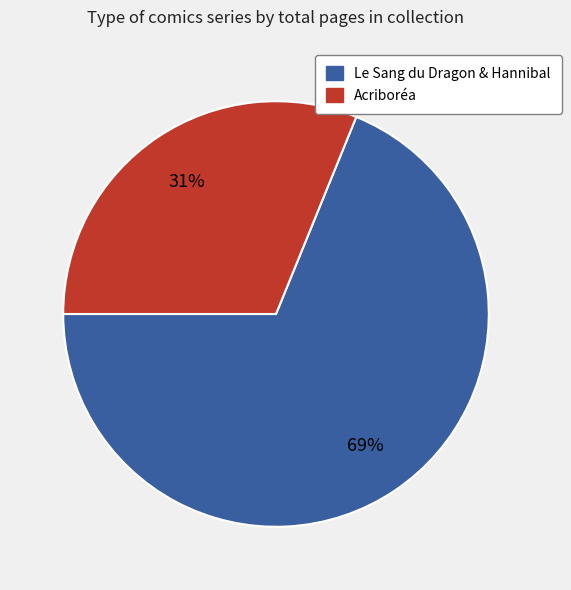

Is there a majority slice in this chart?

Yes